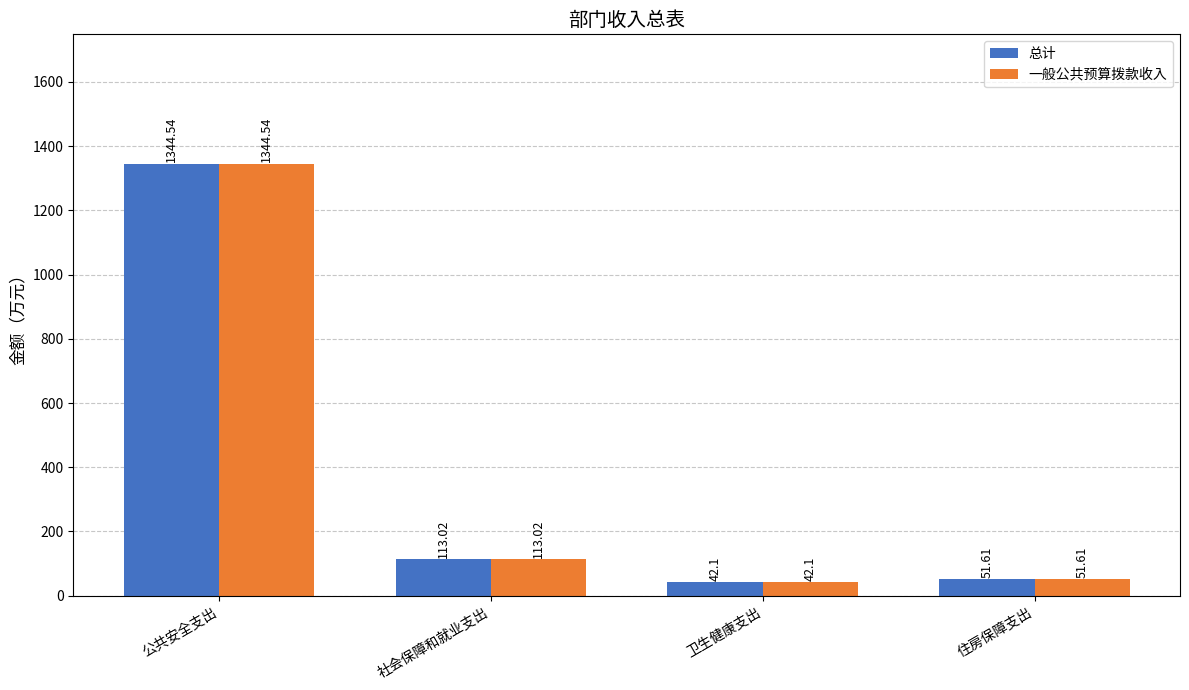

Count the number of categories in the chart.

4